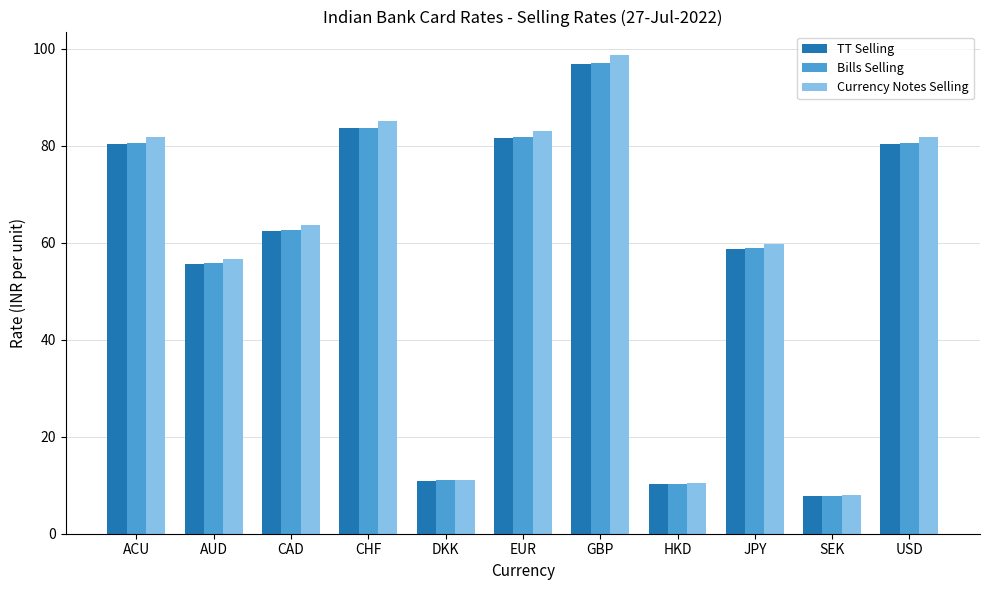

At which label is Bills Selling closest to 52?

AUD